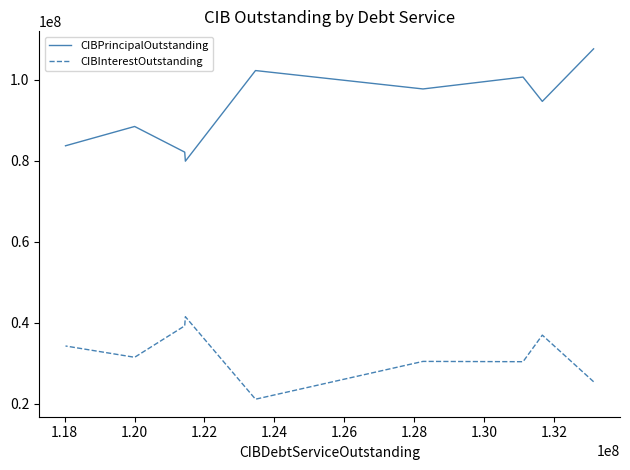

The value of CIBPrincipalOutstanding at 1.16 is 190574920.7. True or false?

False